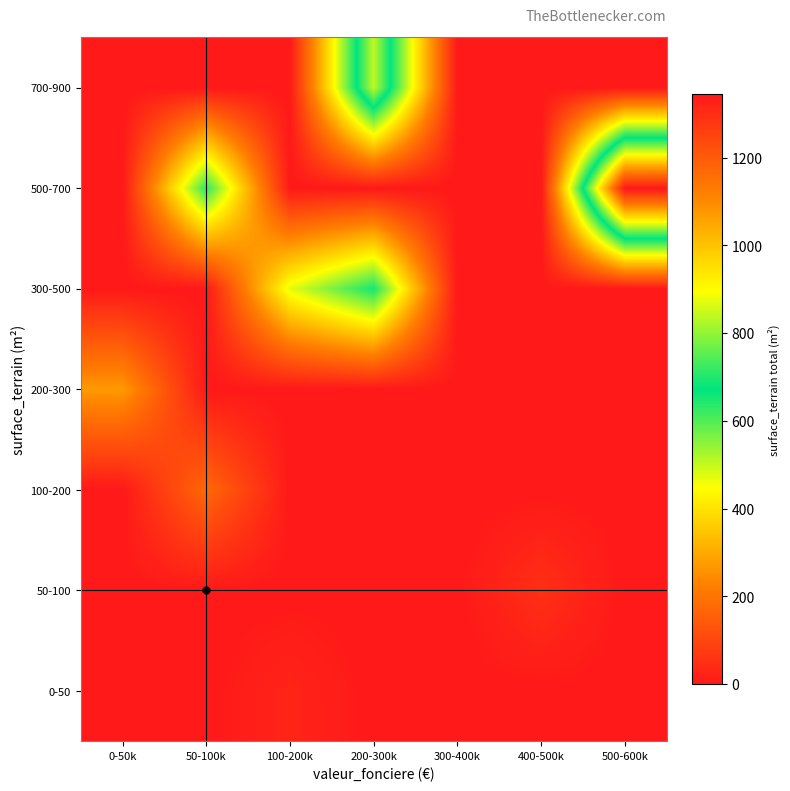

What is the spread (max minus min) of values at 400-500k?

50